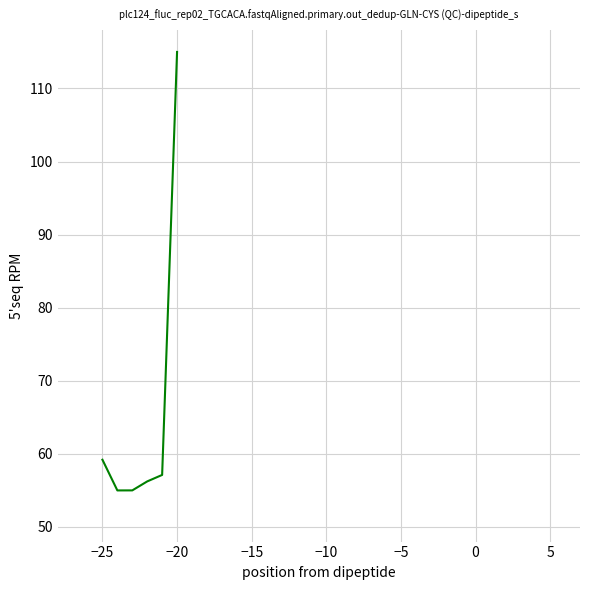

True or false: the data has more than 2 interior local peaks.

False